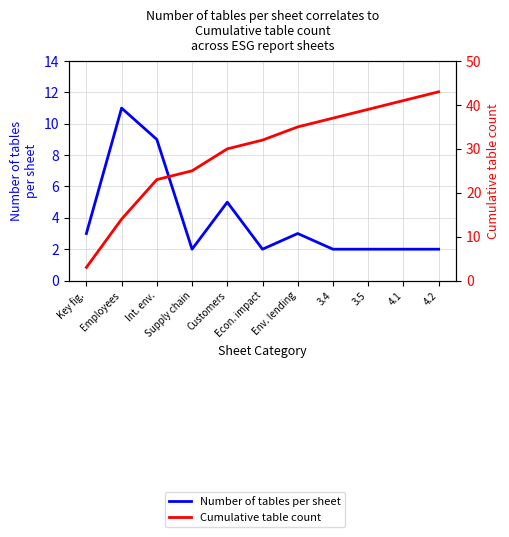

At how many categories does at least one series exceed 19?

9